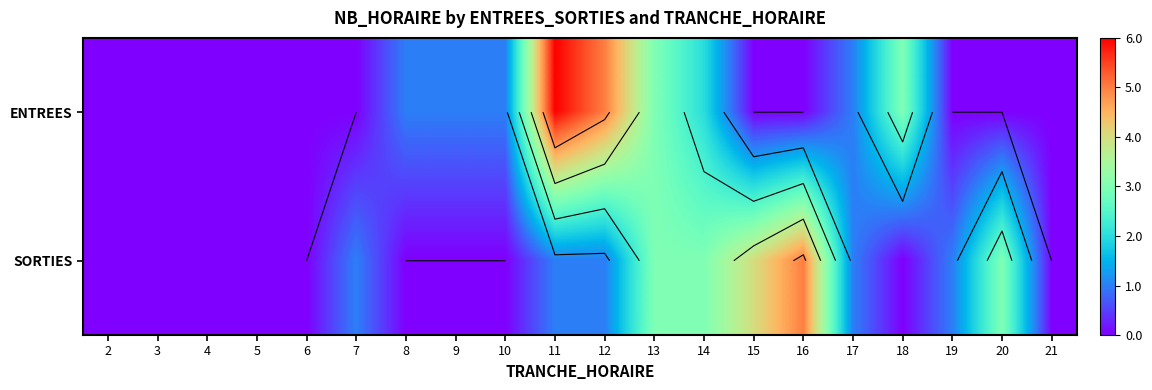

Read the ENTREES value at 9.

1